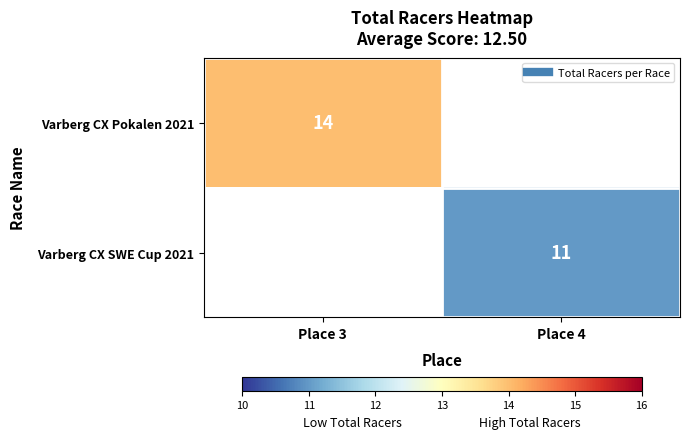

Count the number of data series in this chart.

2